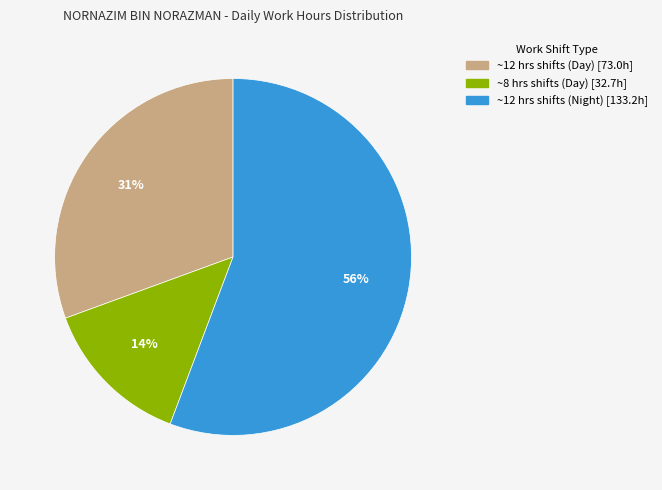

To the nearest percent, what is the difference between the largest and smallest slice percentages?

42%